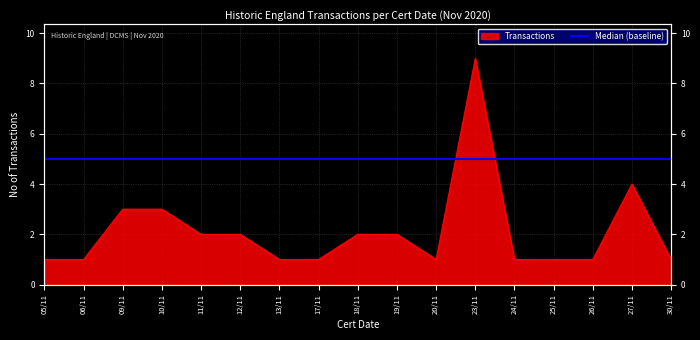

Approximately how many times larger is the value at 11/11 compared to 17/11?

2.0